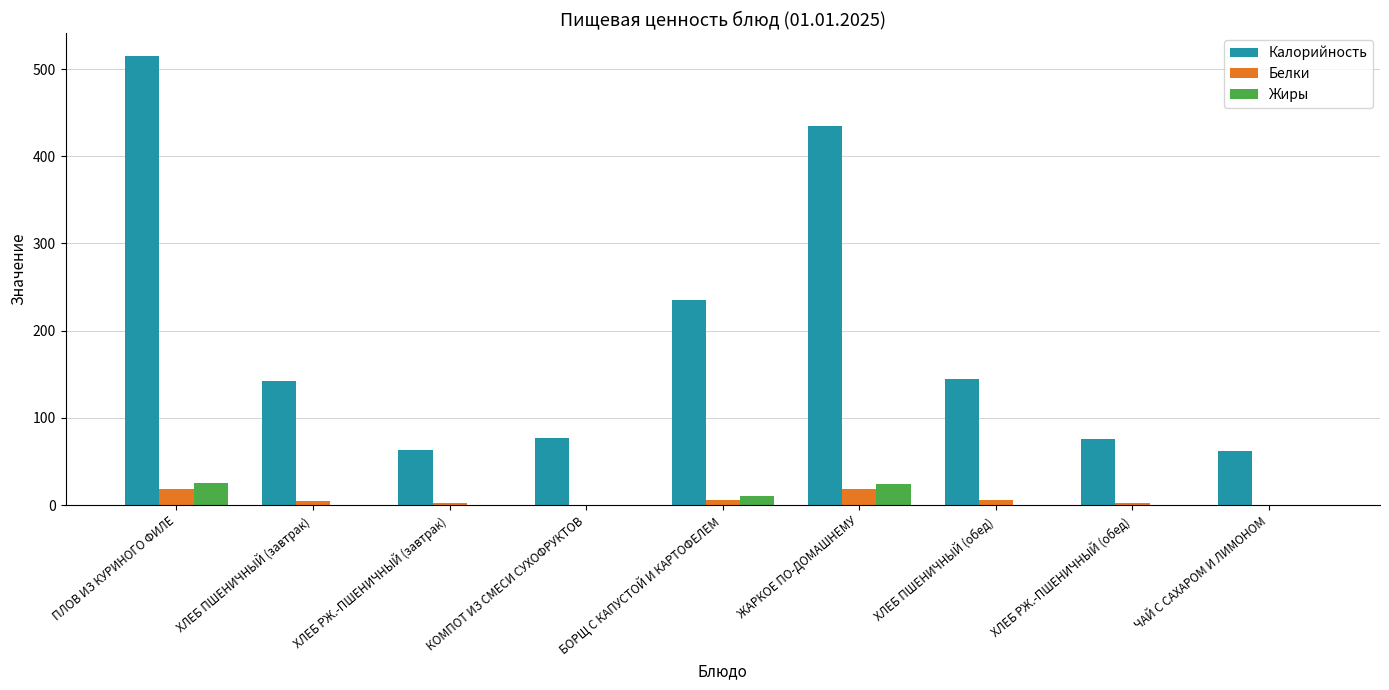

Read the Калорийность value at ЖАРКОЕ ПО-ДОМАШНЕМУ.

435.1